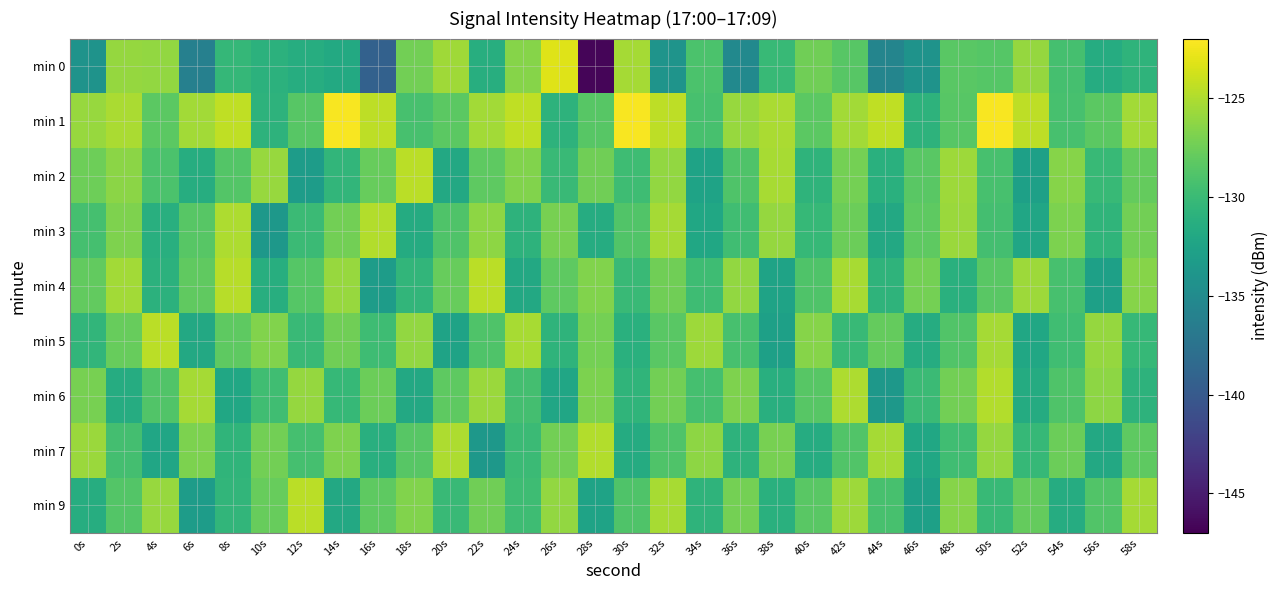

Between 38s and 36s, which is larger?

38s